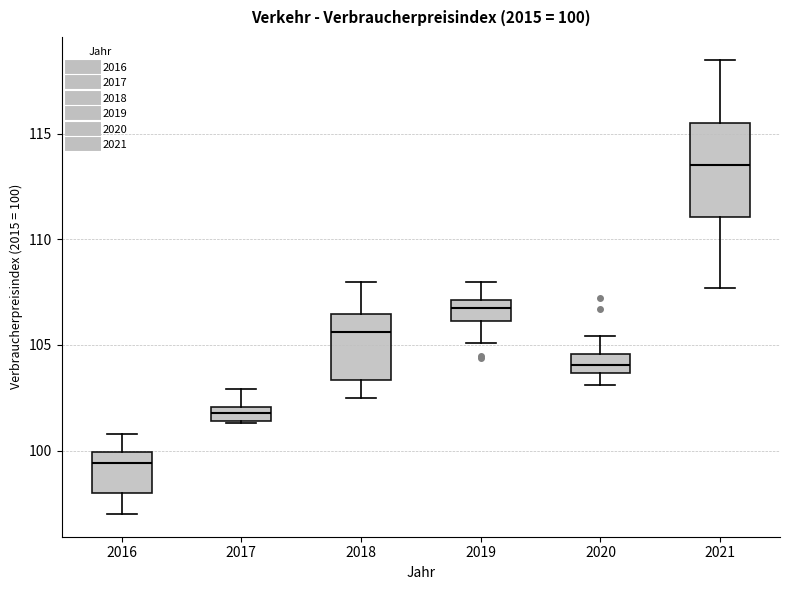

Comparing the boxes themselves (not the whiskers), which one is the tallest?

2021